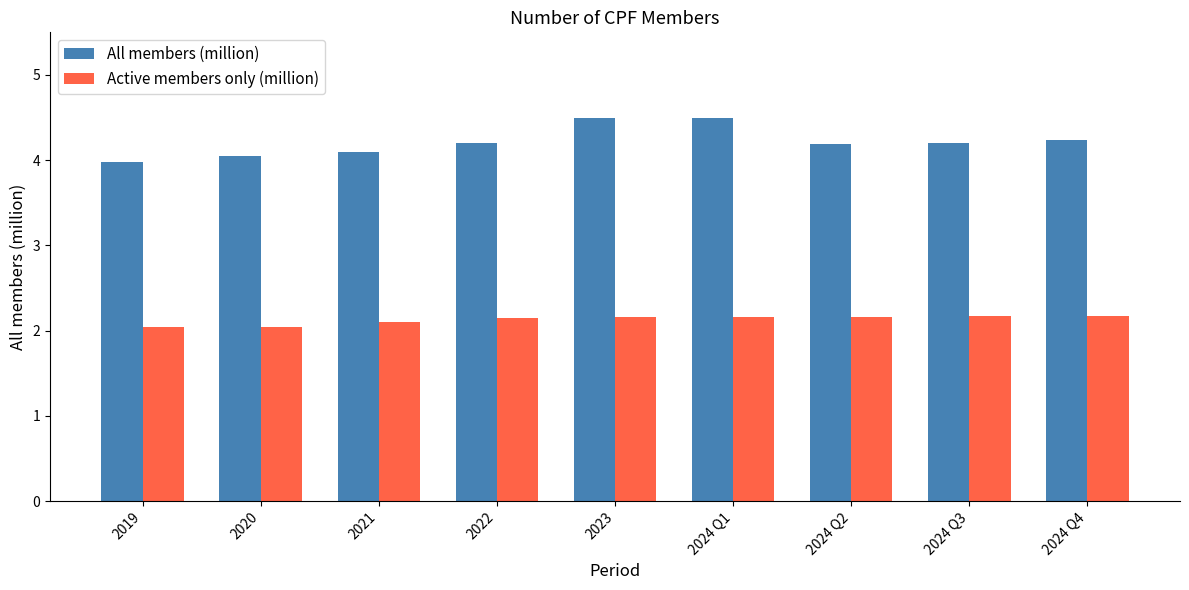

What is the label of the 9th bar from the right?

2019